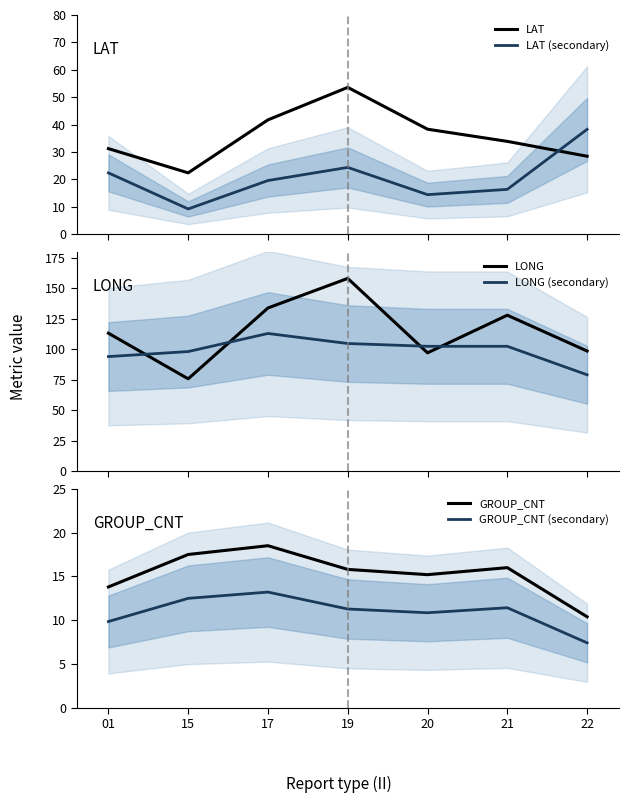

Is the value of GROUP_CNT (secondary) at 21 greater than the value of LAT (secondary) at 21?

No